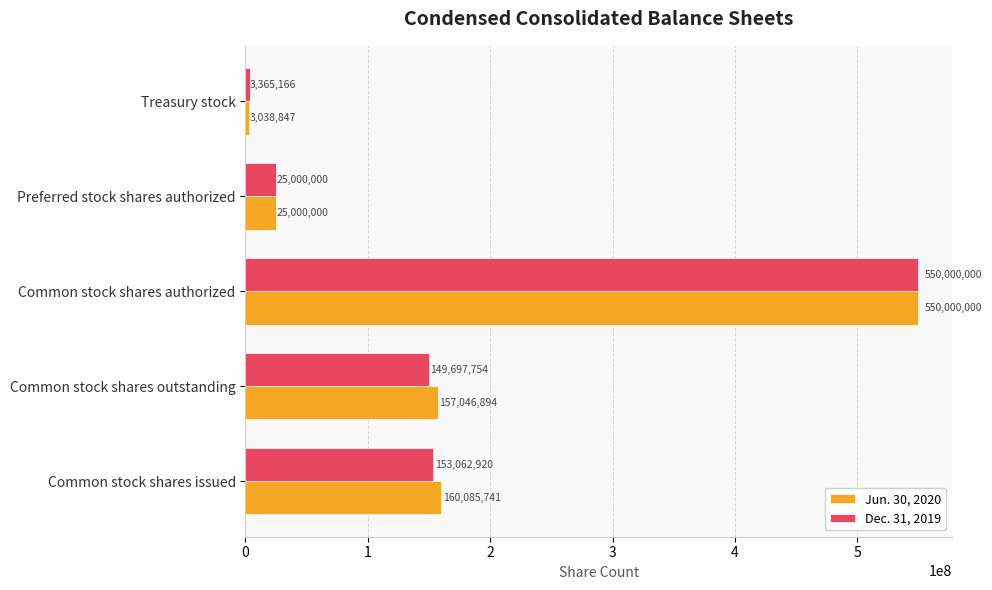

What is the spread (max minus min) of values at Common stock shares issued?

7022821